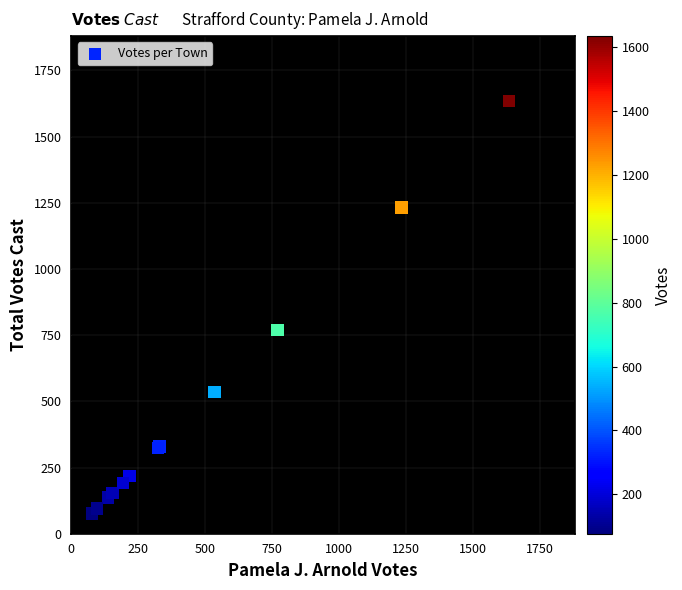

What Y value in the scatter plot is closest to 855?

770